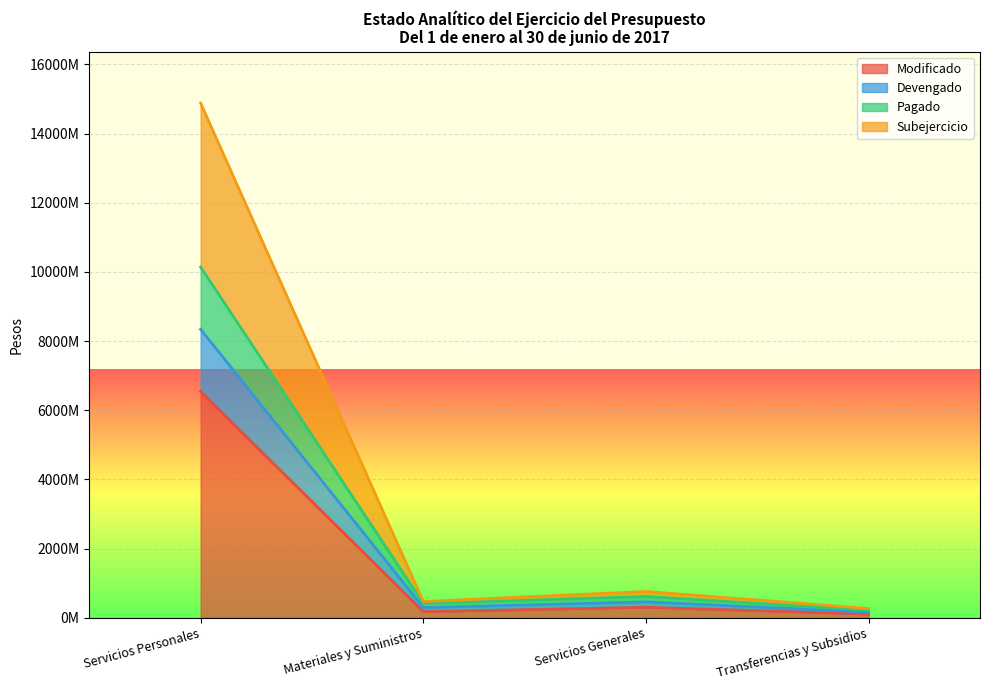

The value of Devengado at Servicios Generales is 613632322.3. True or false?

True